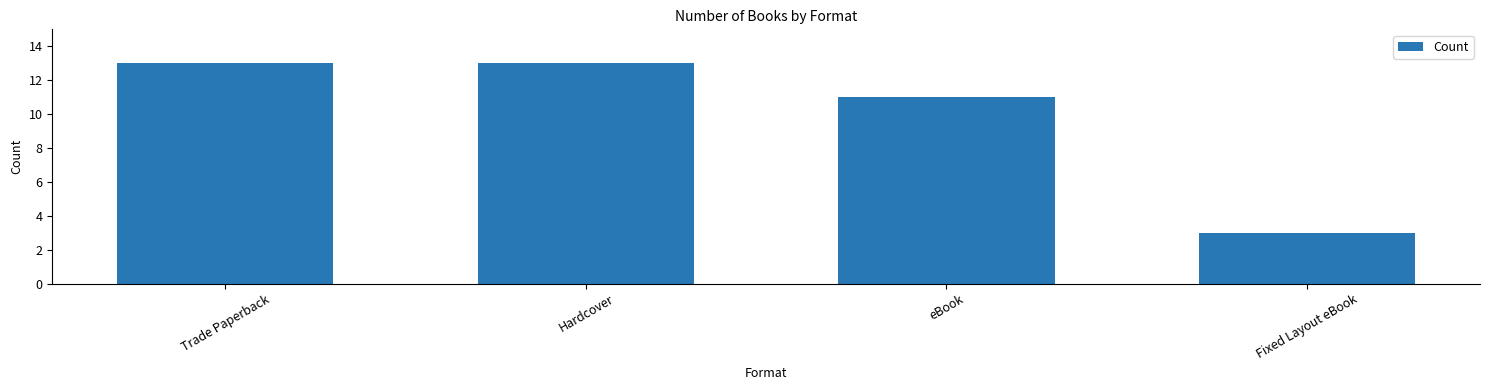

How many bars are there in total?

4